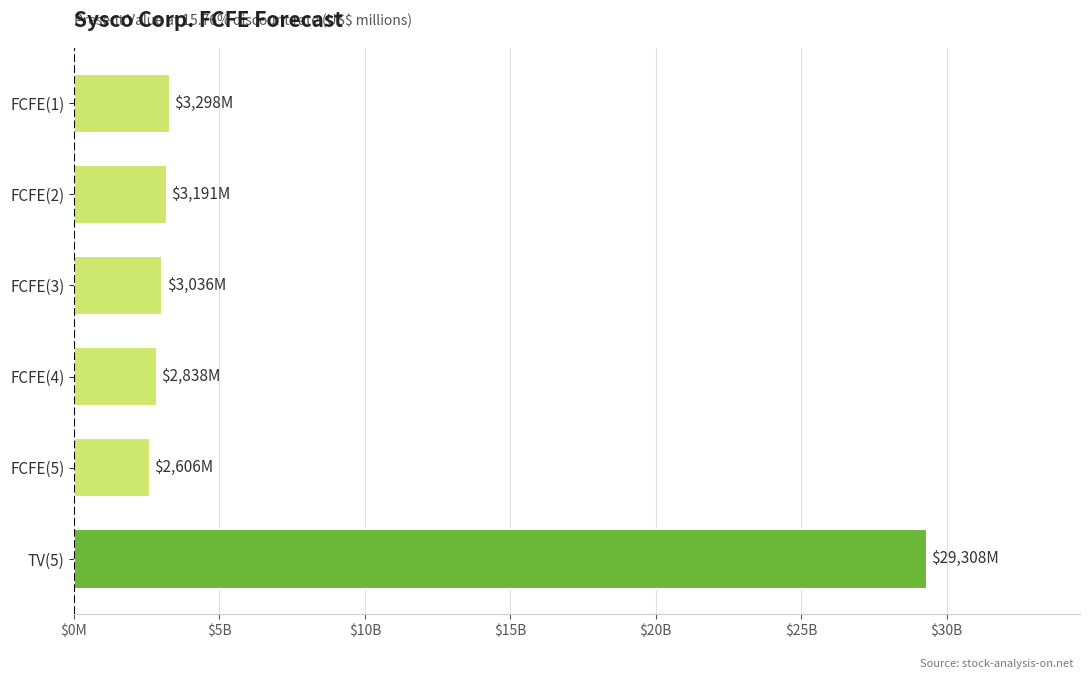

What is the greatest value displayed?

29308